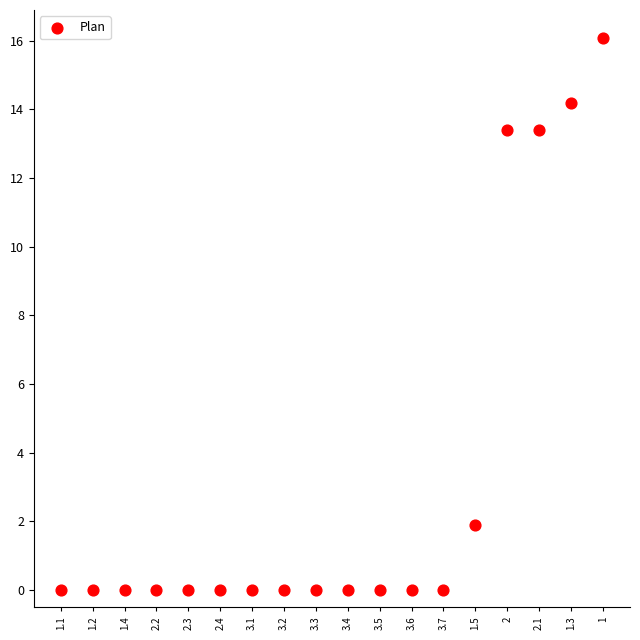

What is the range of Y values (max minus min)?

16.1